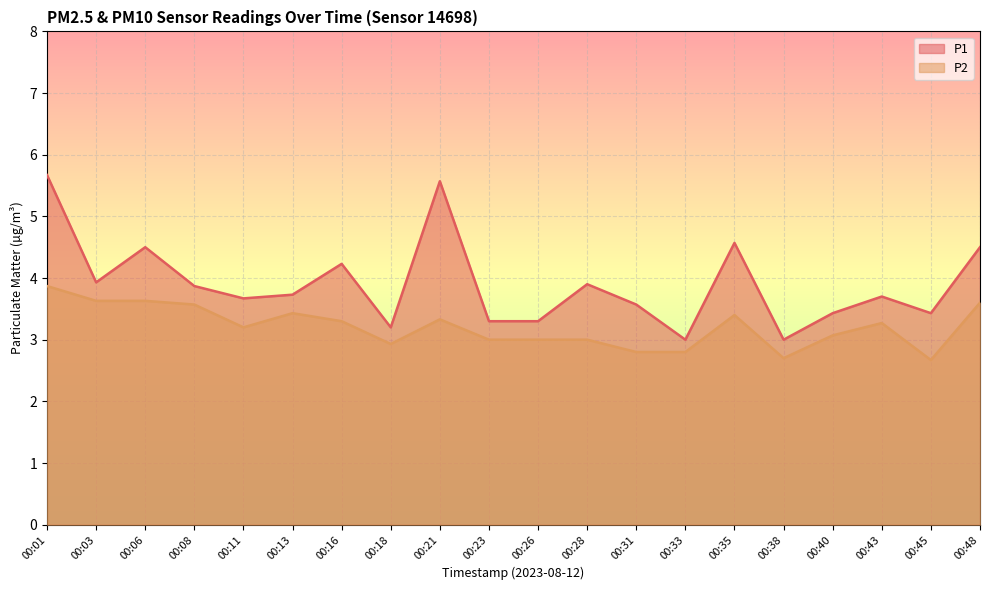

Does the chart display data point markers on the line(s)?

No